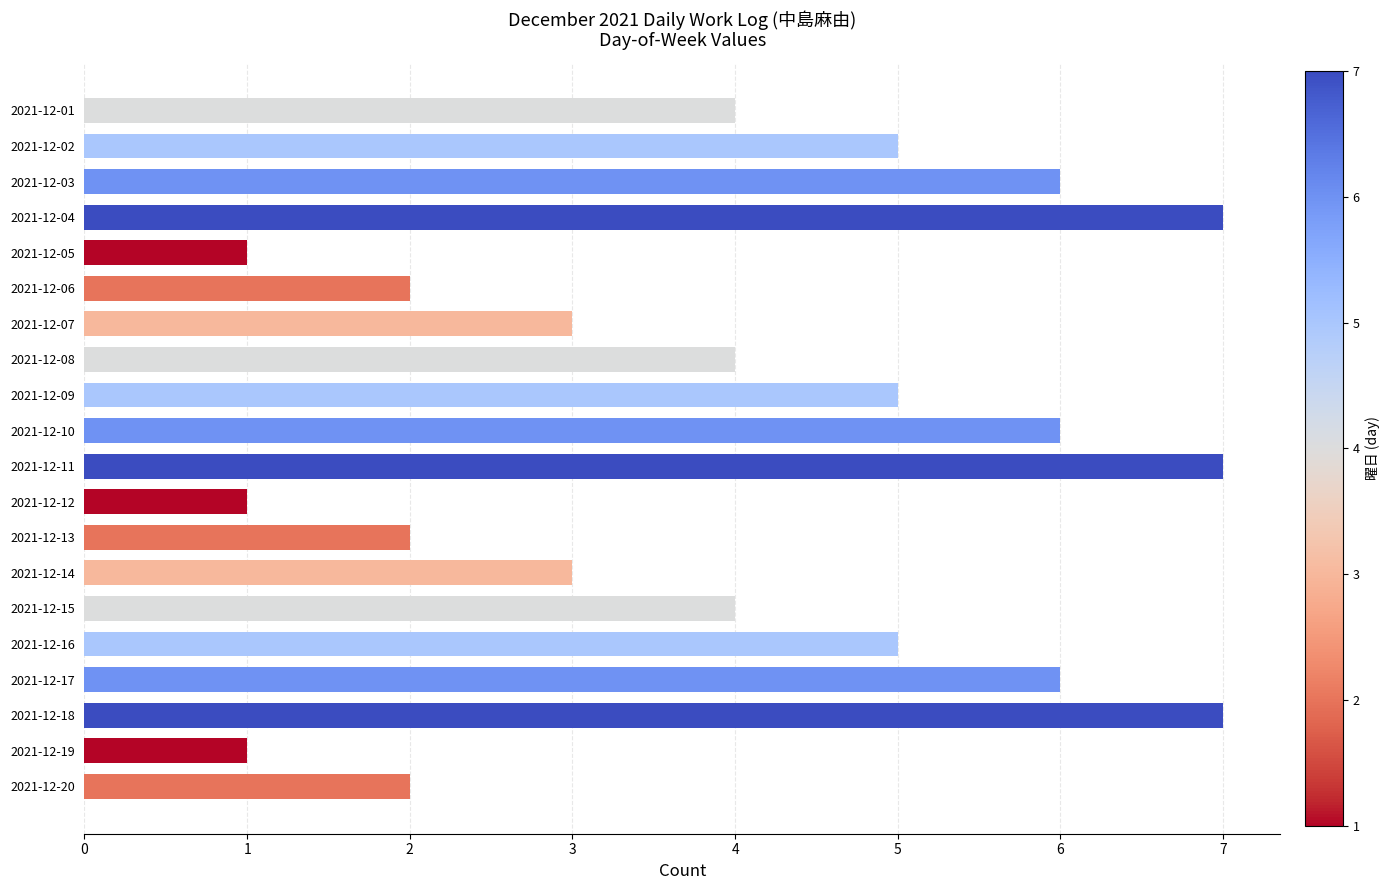

How many series are shown in this chart?

1